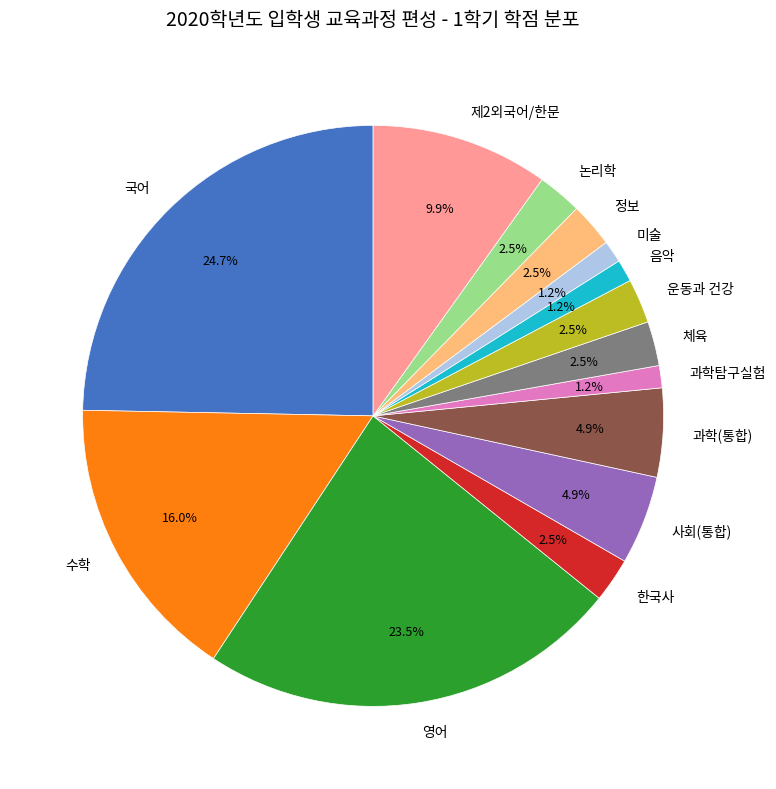

Does 정보 account for over 50% of the chart?

No